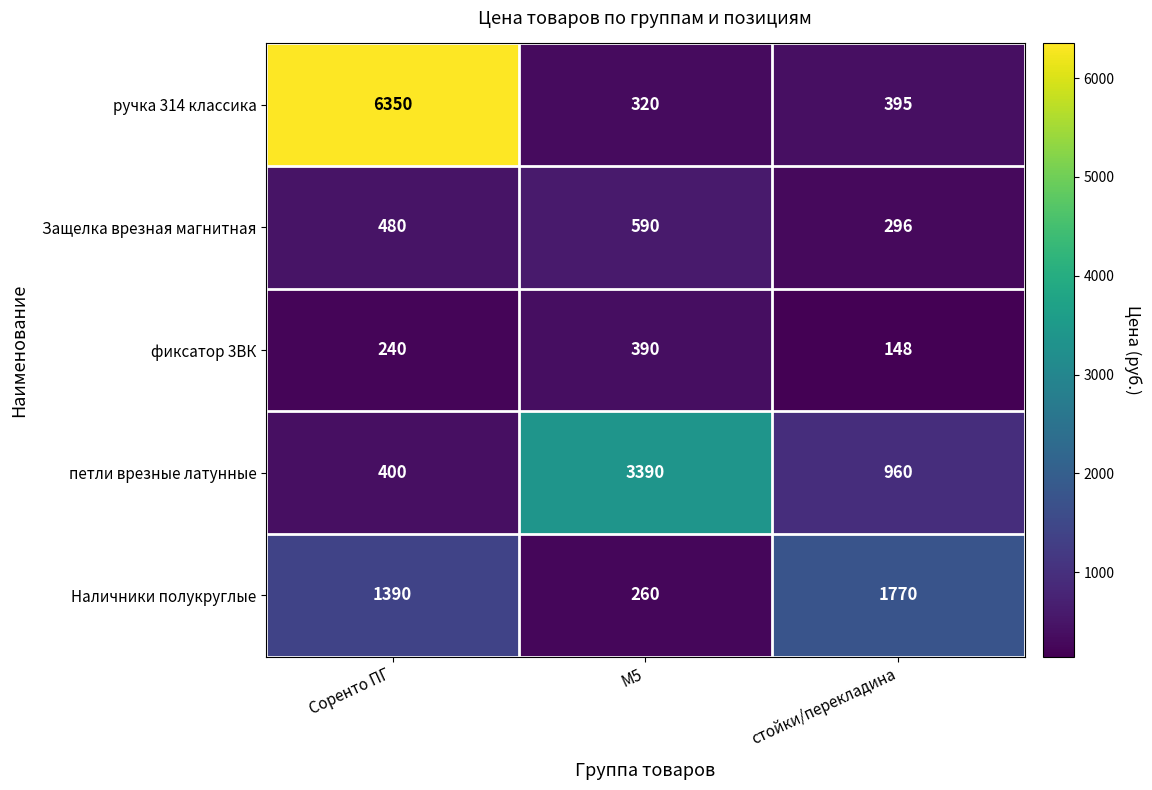

Rank the series at Соренто ПГ from highest to lowest value.

ручка 314 классика, Наличники полукруглые, Защелка врезная магнитная, петли врезные латунные, фиксатор 3ВК